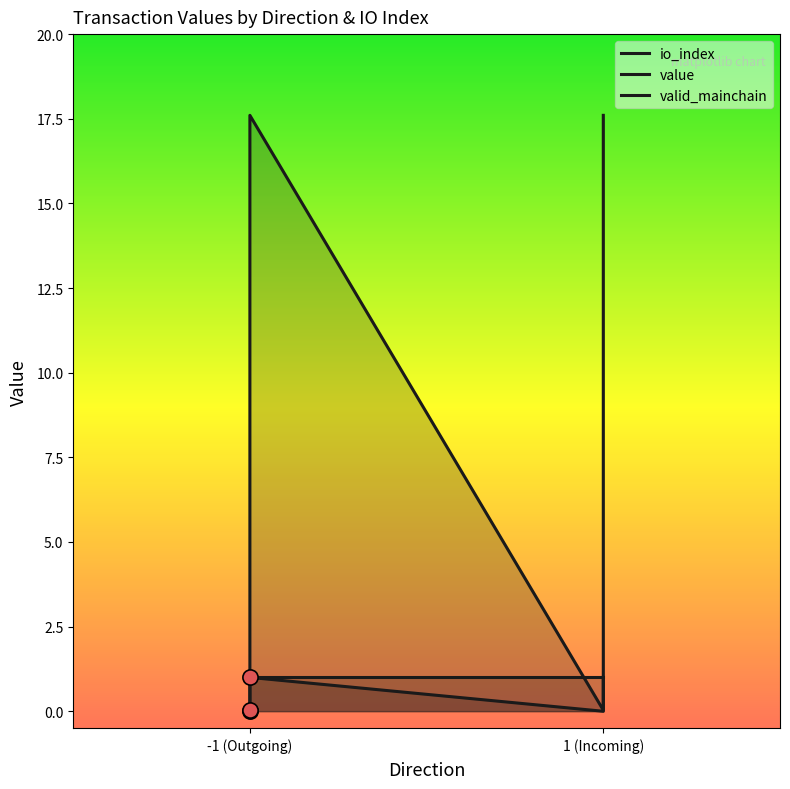

What are all the series names shown in the legend?

io_index, value, valid_mainchain